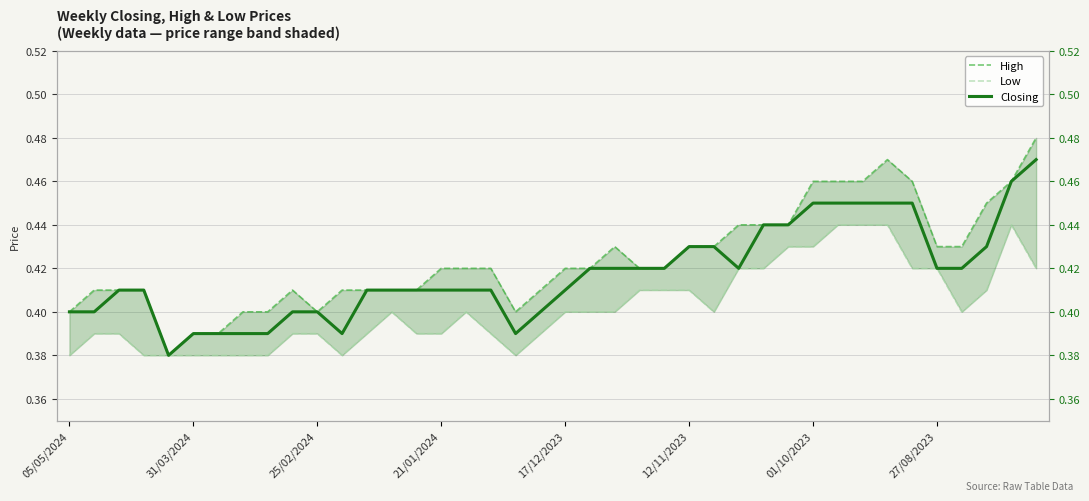

What is the difference between the maximum and second lowest values in the Low series?

0.1